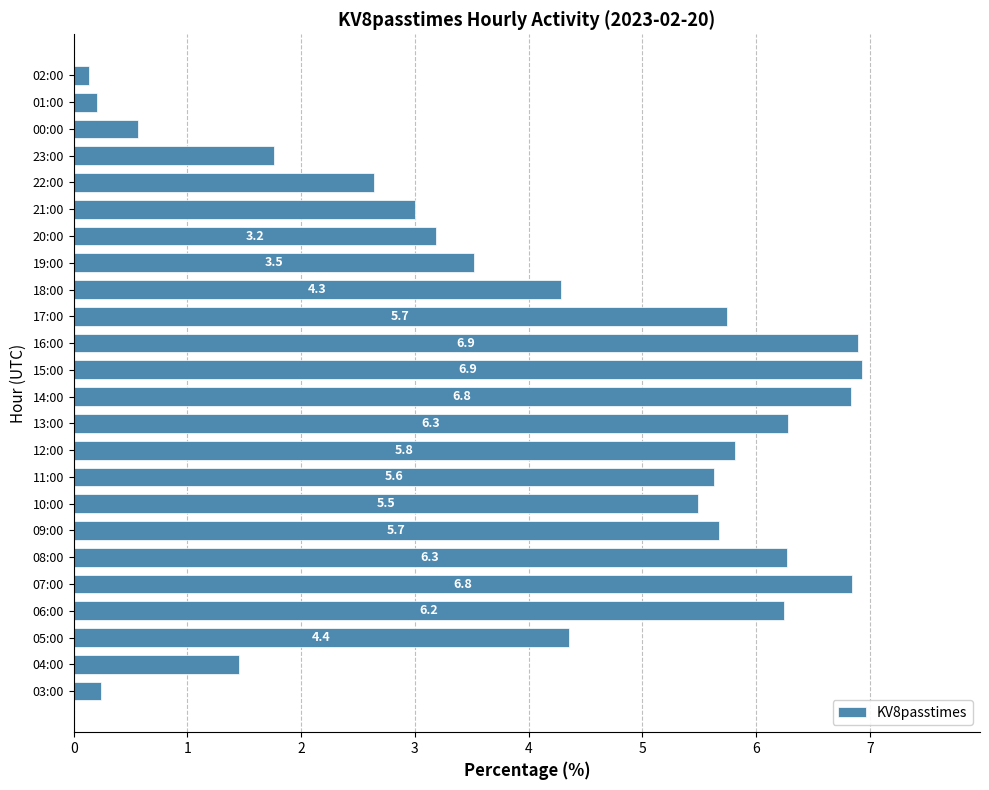

What is the difference between the second highest and second lowest values?

6.7